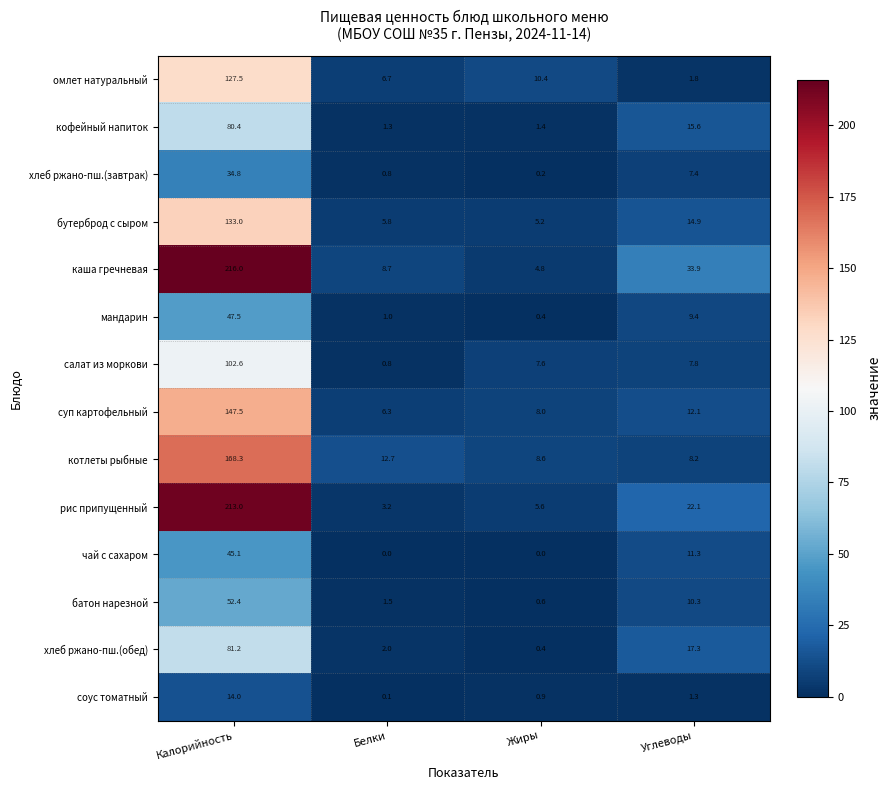

What is the total value across all series at Жиры?

54.1